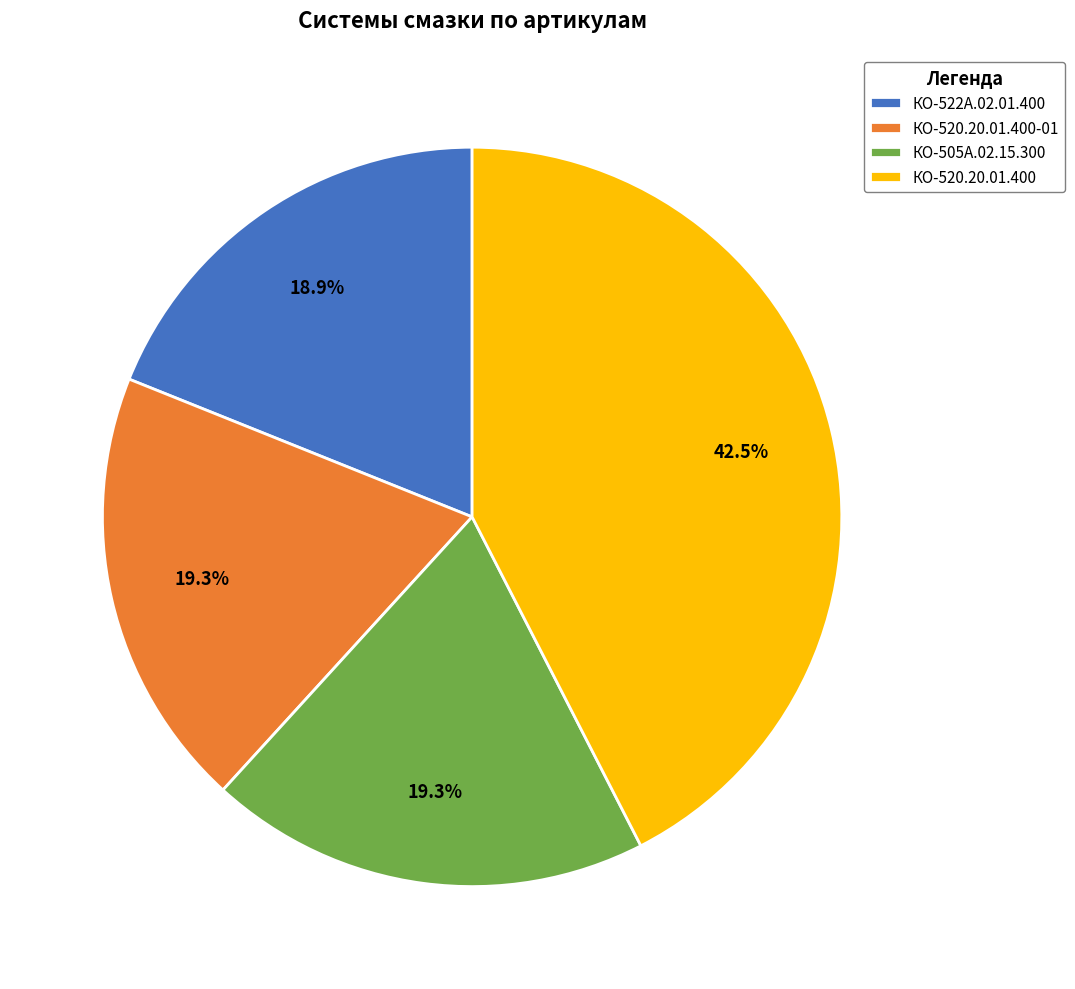

Does КО-505А.02.15.300 represent more than half of the total?

No